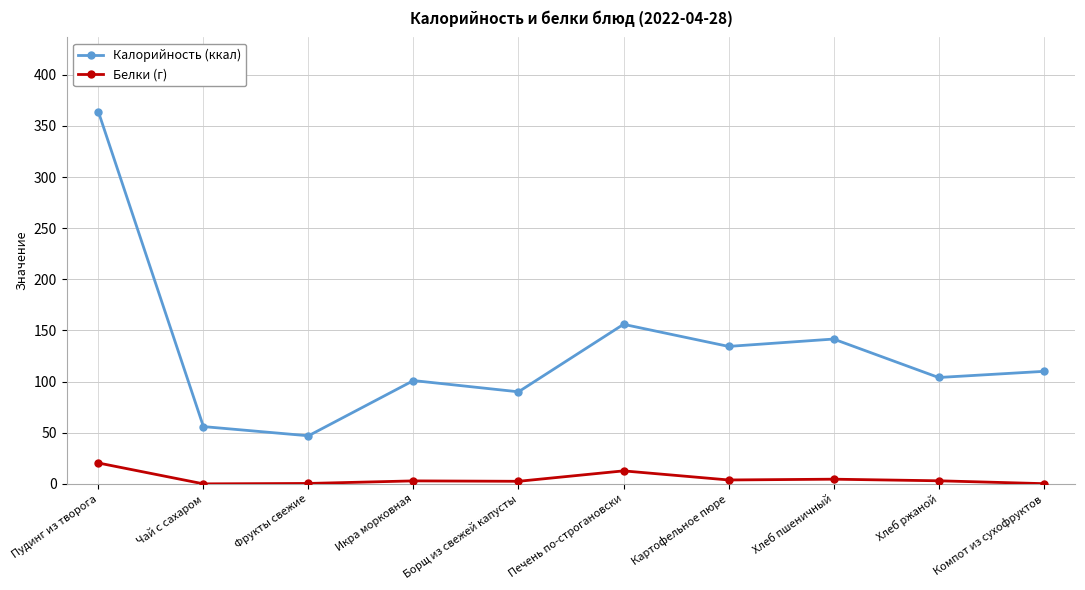

What value does the Калорийность (ккал) series have at Чай с сахаром?

56.0